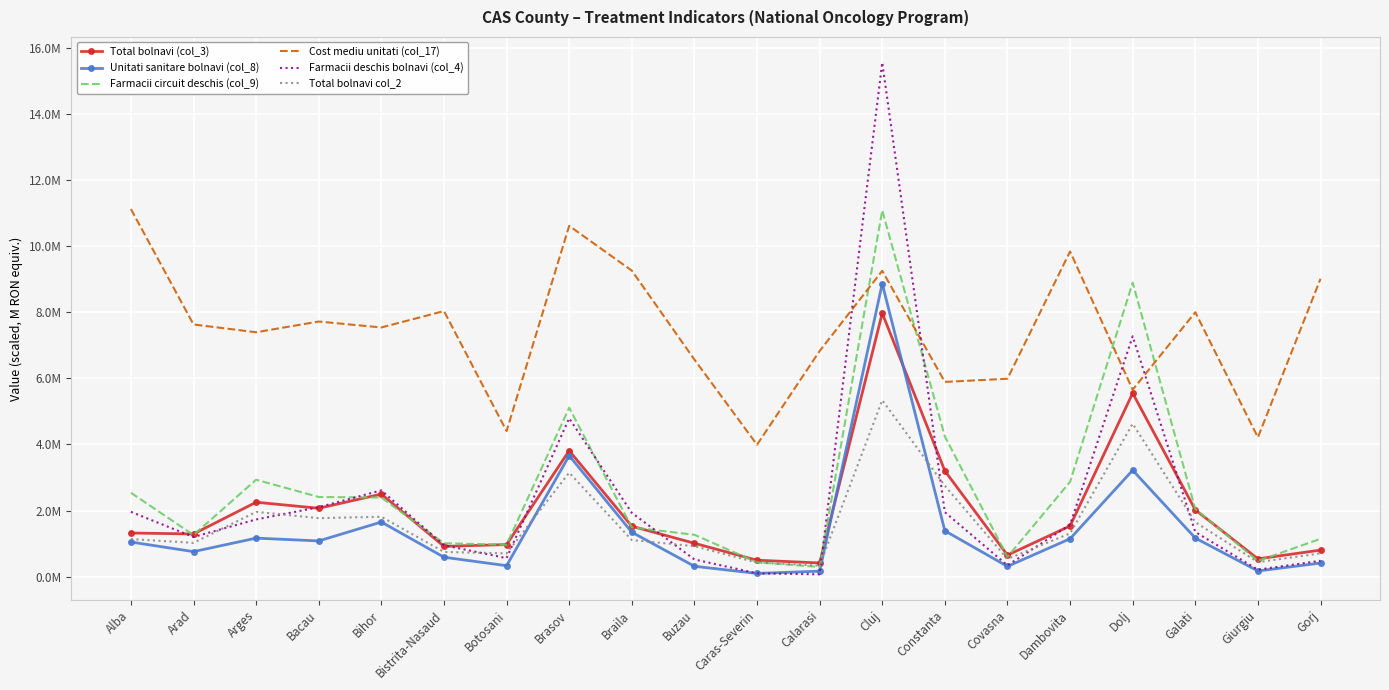

What are all the series names shown in the legend?

Total bolnavi (col_3), Unitati sanitare bolnavi (col_8), Farmacii circuit deschis (col_9), Cost mediu unitati (col_17), Farmacii deschis bolnavi (col_4), Total bolnavi col_2